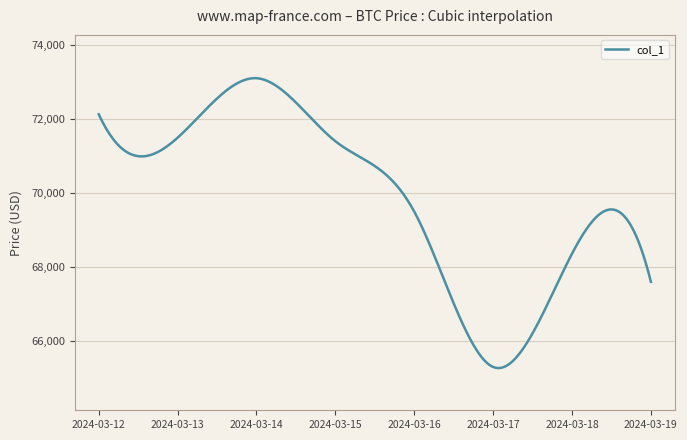

What is the smallest value displayed?

65274.7